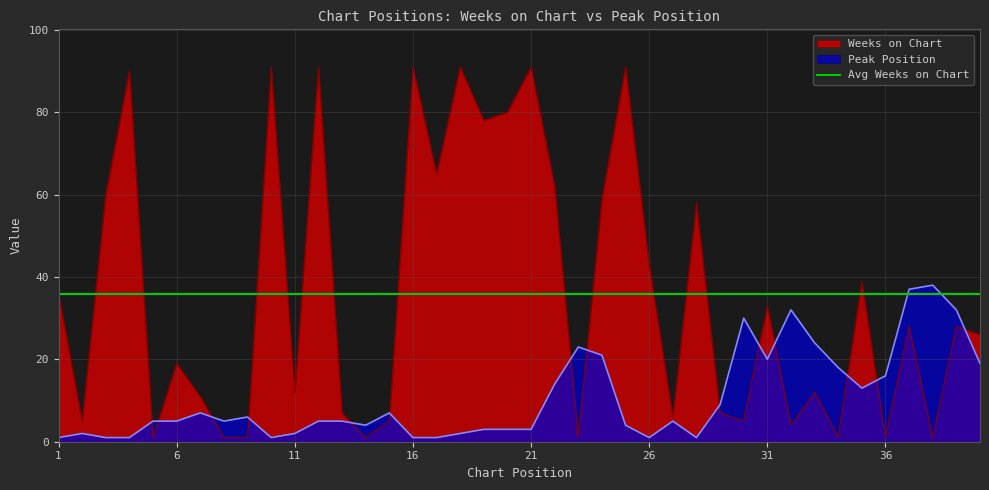

What is the minimum value for Peak Position?

1